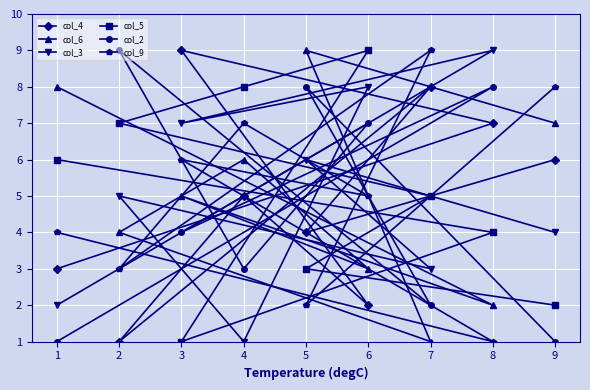

Is it true that col_6 equals 1 at 2?

False